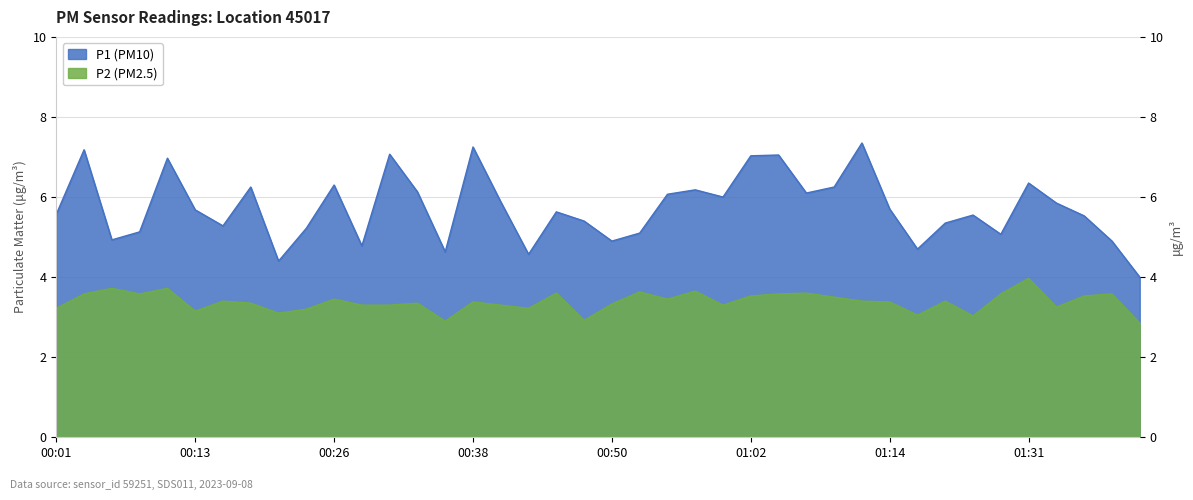

What is the value of the P2 point at the 35th from the left?

3.6